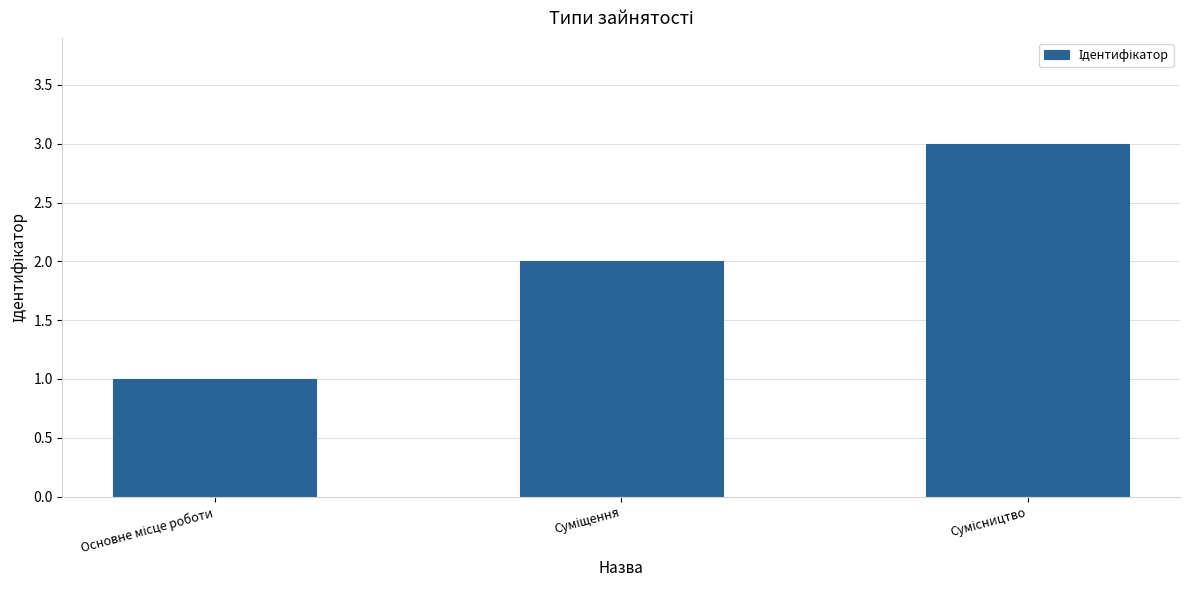

What is the maximum value shown in the chart?

3